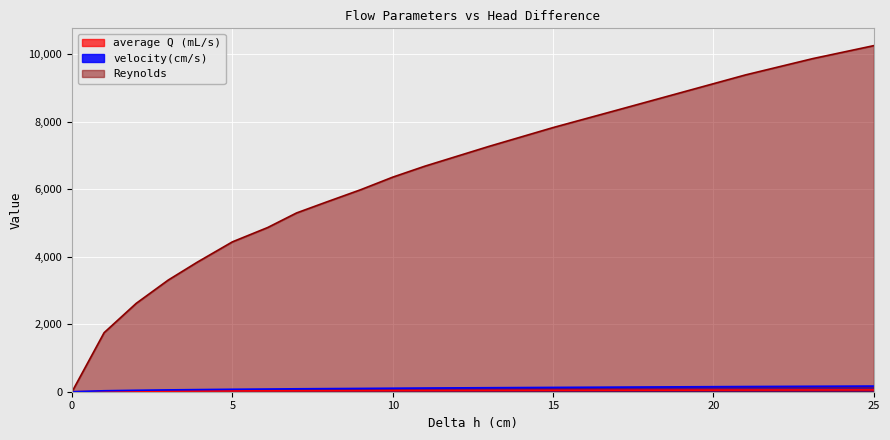

How many data points does each series have?

19